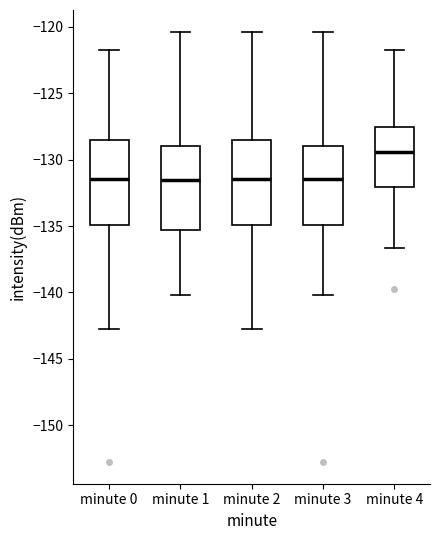

Reading left to right, transcribe this box plot: for each box, give where its median line is, the range the box spans, and where its two whiskers end, as read against the y-axis. The values are not printed on the chart, so give them approximately, as read against the axis.

minute 0: median -131.5, box -135.0 to -128.5, whiskers -143.0 to -122.0
minute 1: median -131.5, box -135.5 to -129.0, whiskers -140.0 to -120.5
minute 2: median -131.5, box -135.0 to -128.5, whiskers -143.0 to -120.5
minute 3: median -131.5, box -135.0 to -129.0, whiskers -140.0 to -120.5
minute 4: median -129.5, box -132.0 to -127.5, whiskers -136.5 to -122.0